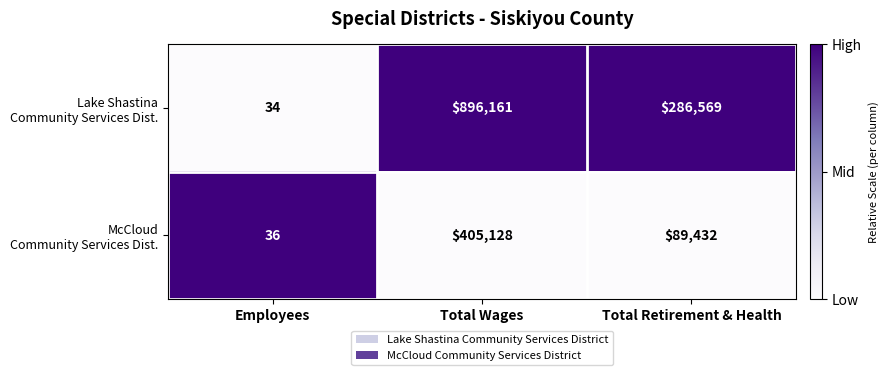

What is the spread (max minus min) of values at Total Wages?

491033